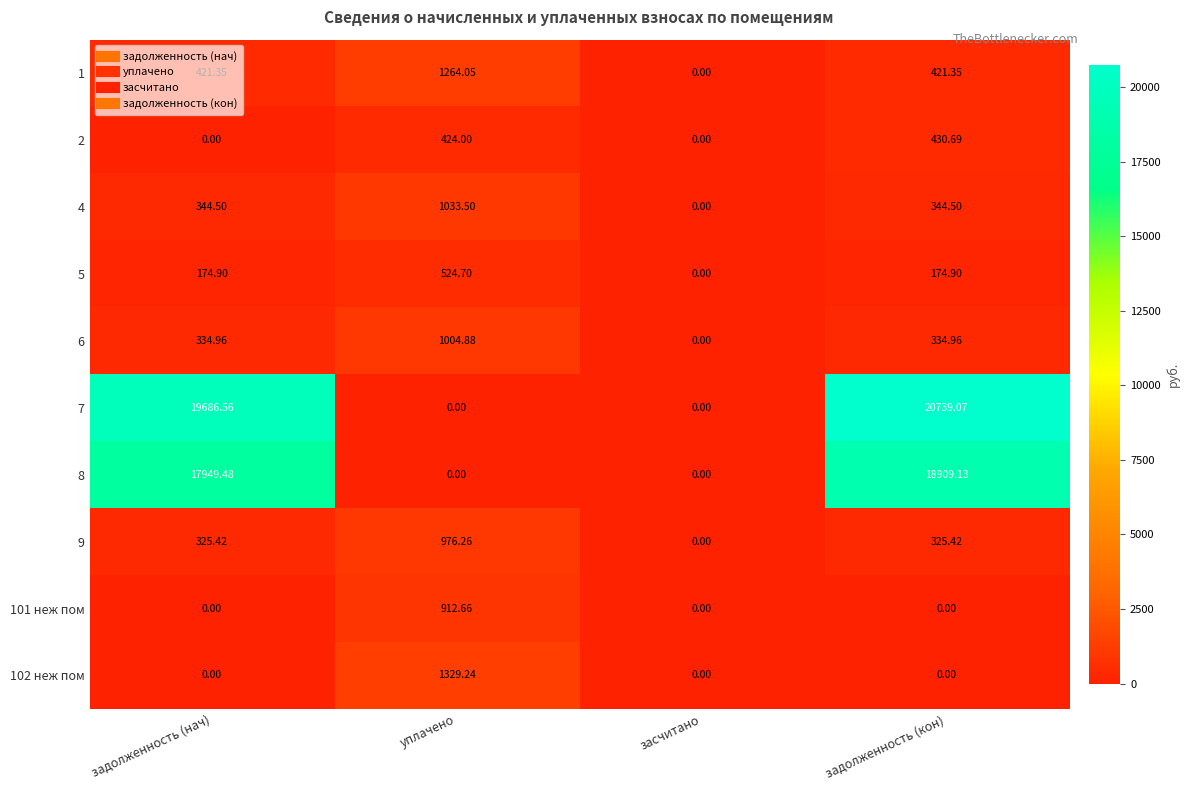

At which label does 1 first exceed 421?

задолженность (нач)